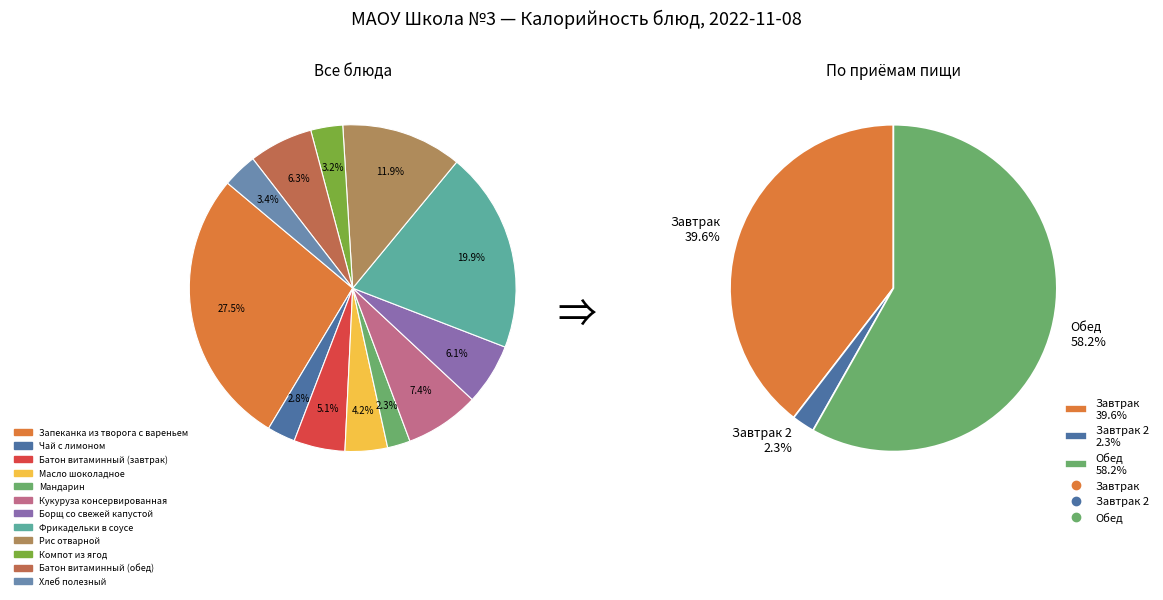

What is the change in value from Масло шоколадное to Борщ со свежей капустой?

+29.0